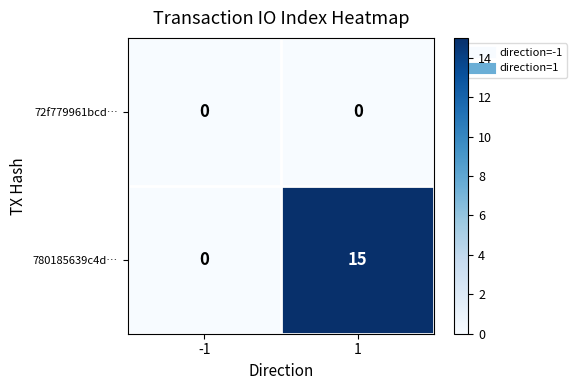

Is the value of 780185639c4d… at 1 greater than the value of 72f779961bcd… at 1?

Yes